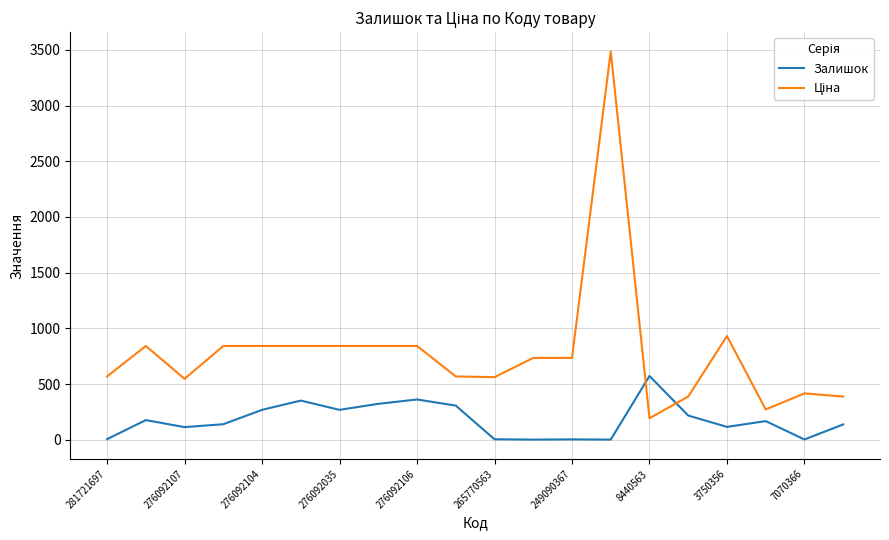

What is the difference between the maximum and minimum values in the Залишок series?

571.0